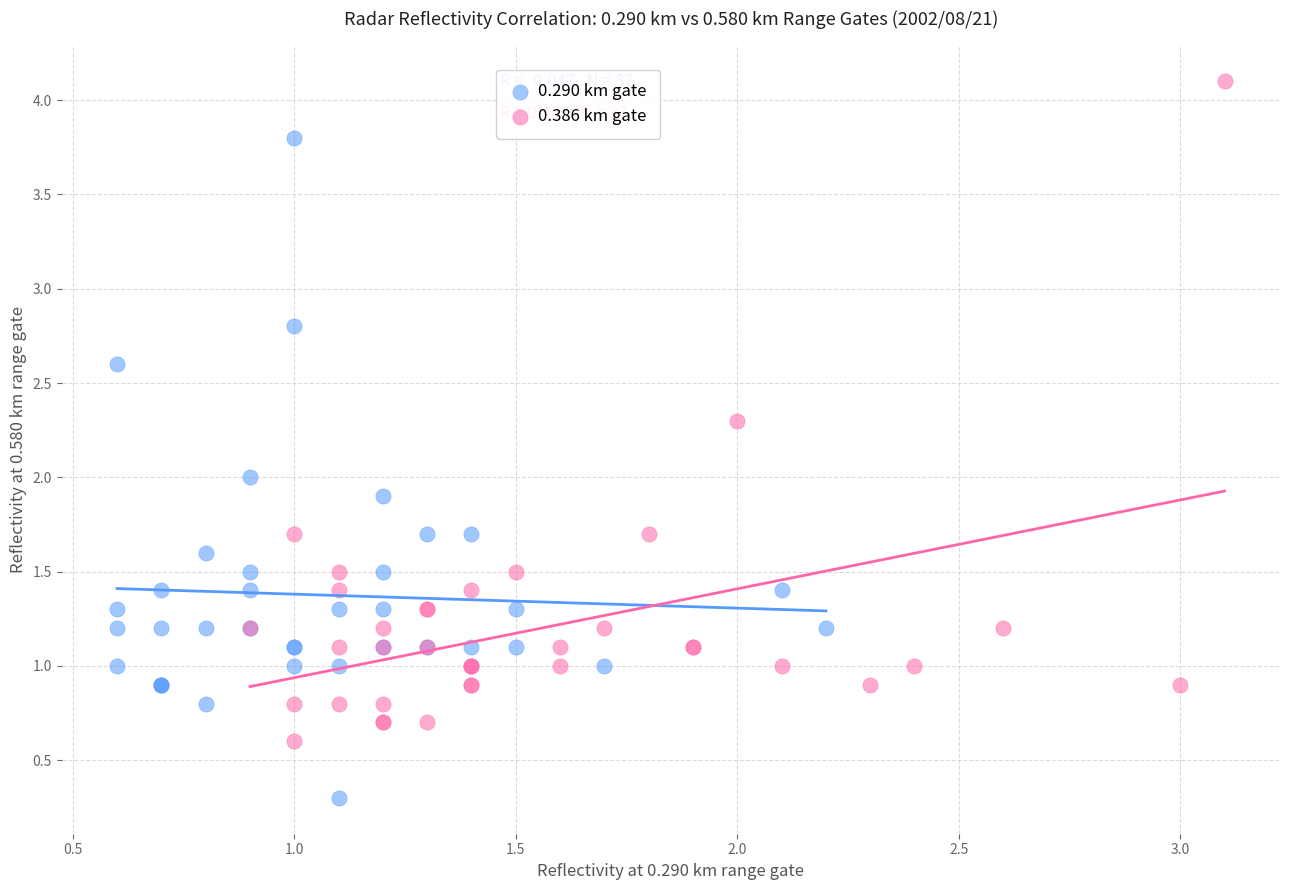

Which series contains the highest Y value?

0.386 km gate